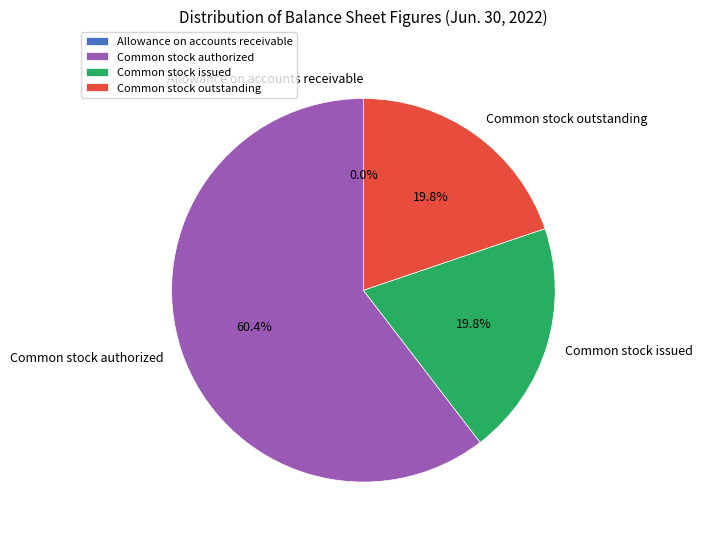

Between Common stock authorized and Common stock outstanding, which is larger?

Common stock authorized